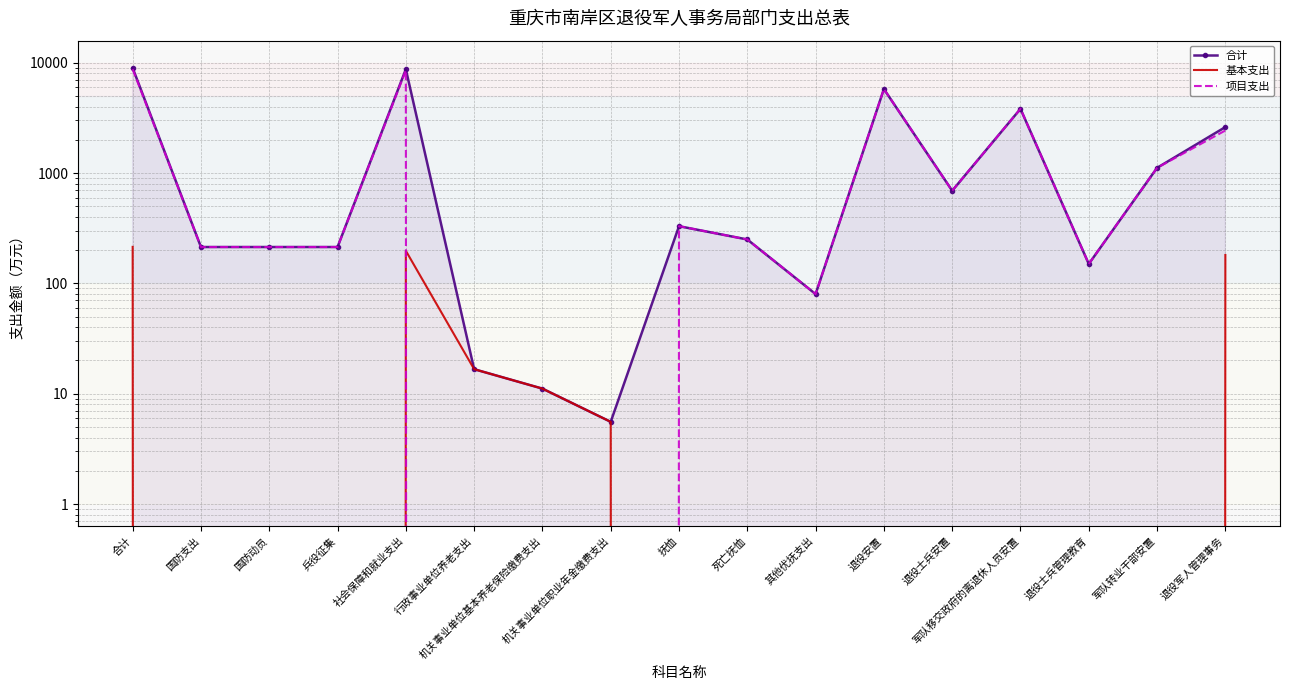

True or false: 合计 and 项目支出 intersect in this chart.

False